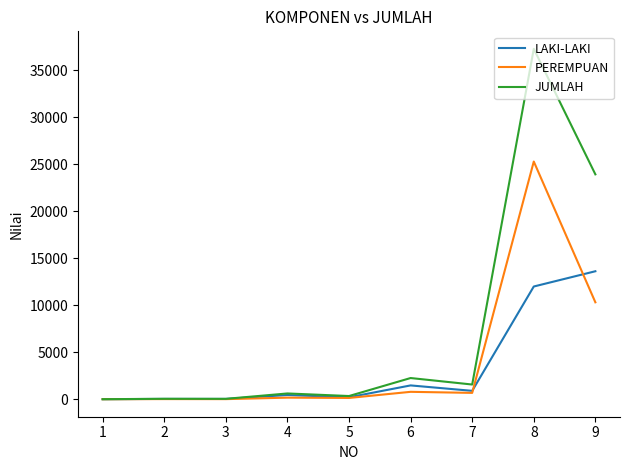

At which label does JUMLAH reach its peak?

8